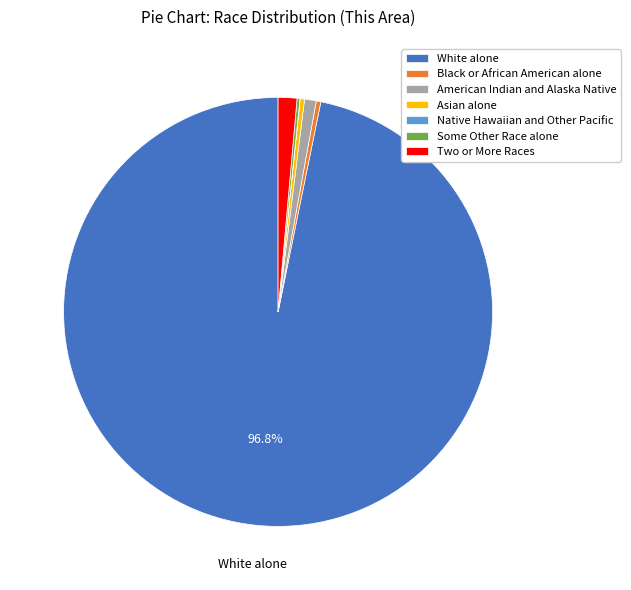

To the nearest percent, what percentage of the pie is Two or More Races?

1%